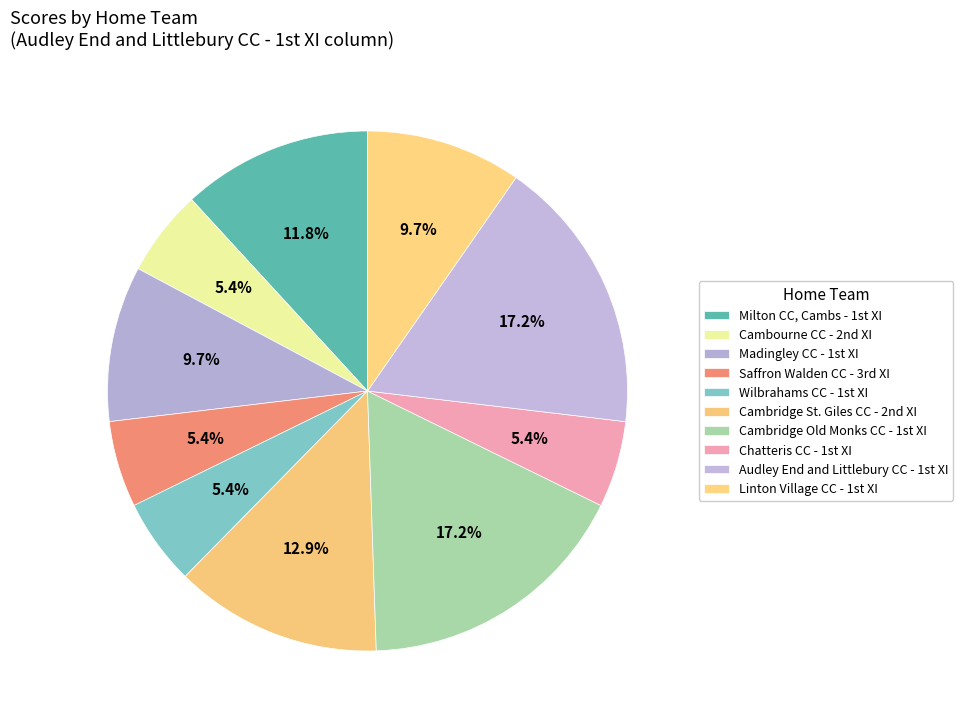

How many slices are in this pie chart?

10